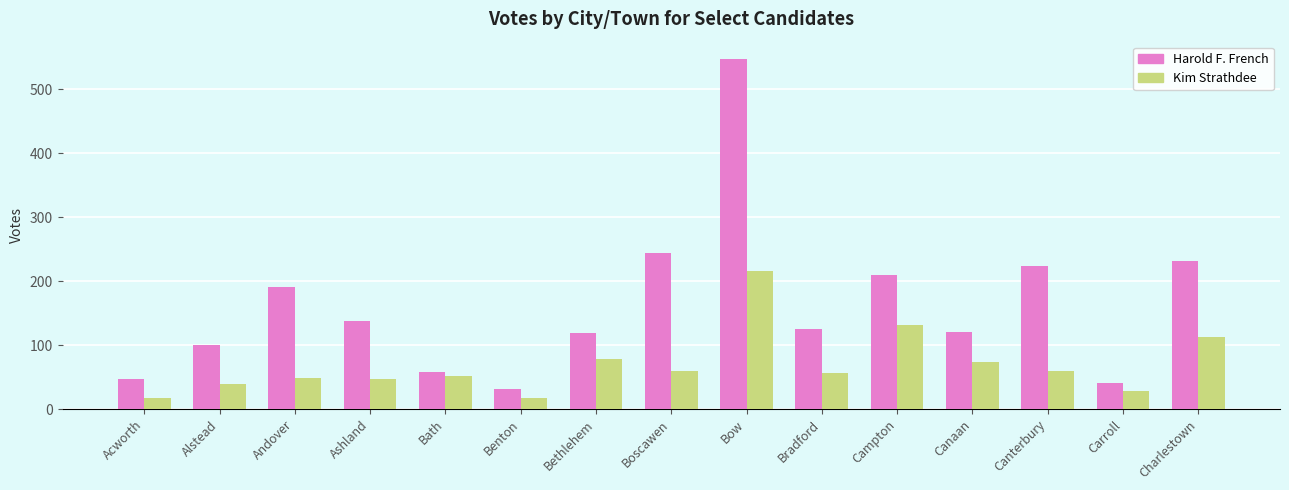

What is the minimum value shown in the chart?

17